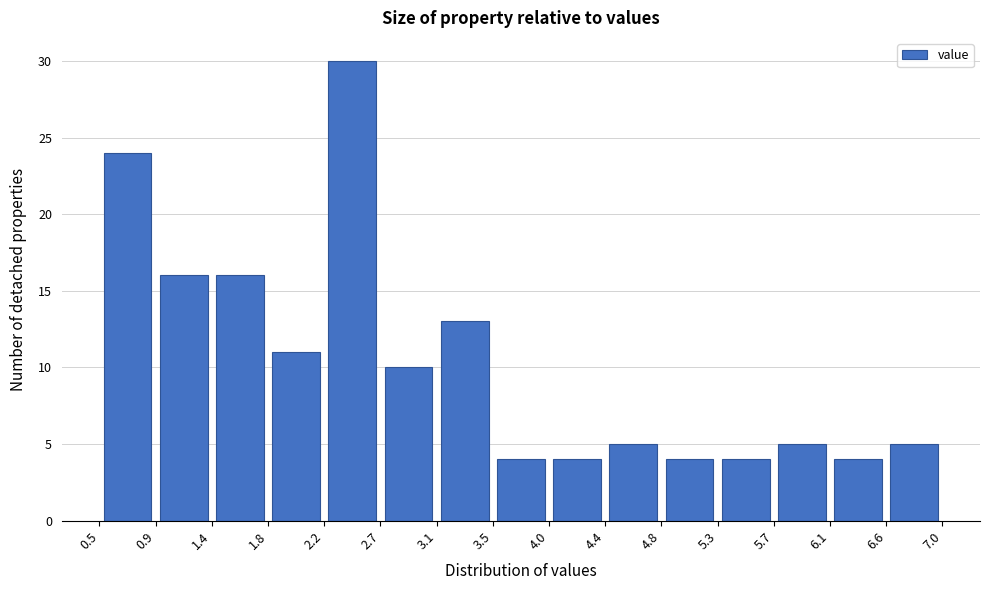

How tall is the bar that spans 1.8 to 2.2 on the x-axis? The values are not printed on the chart, so give them approximately, as read against the axis.

11